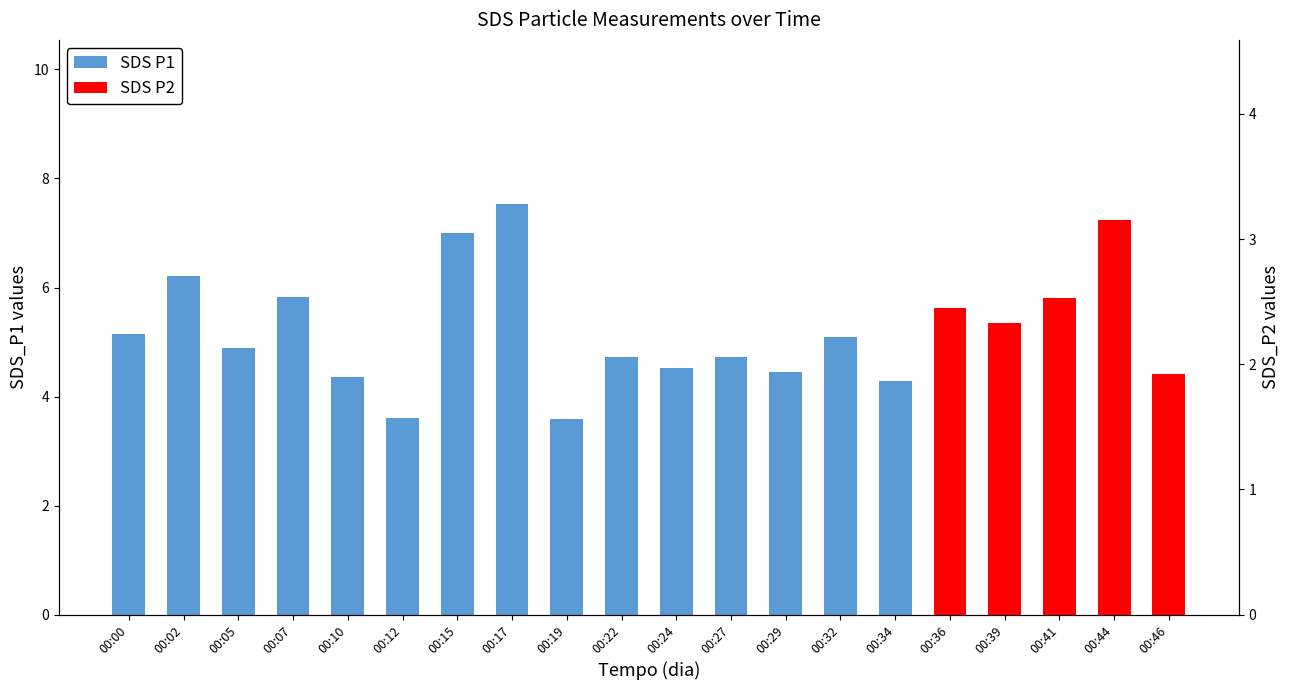

The chart shows a value of 2.0 at 00:39. True or false?

False